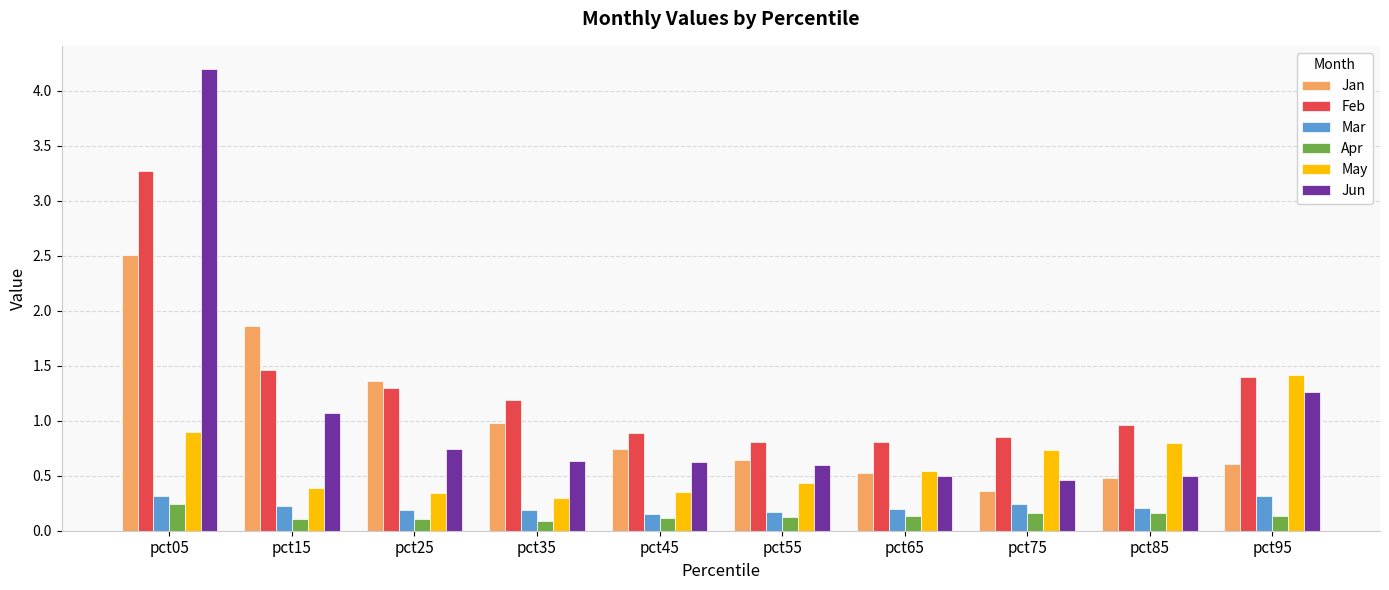

Which series has the largest total across all categories?

Feb